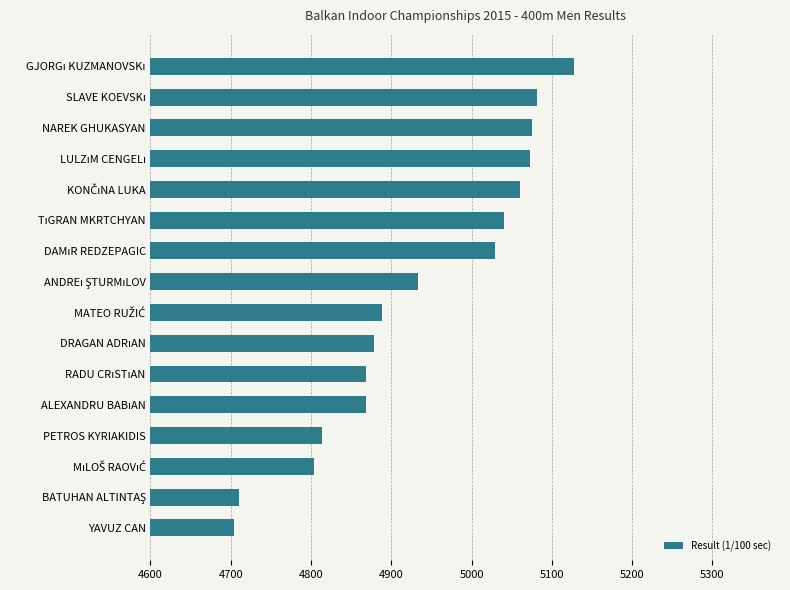

What is the difference between the second highest and second lowest values?

372